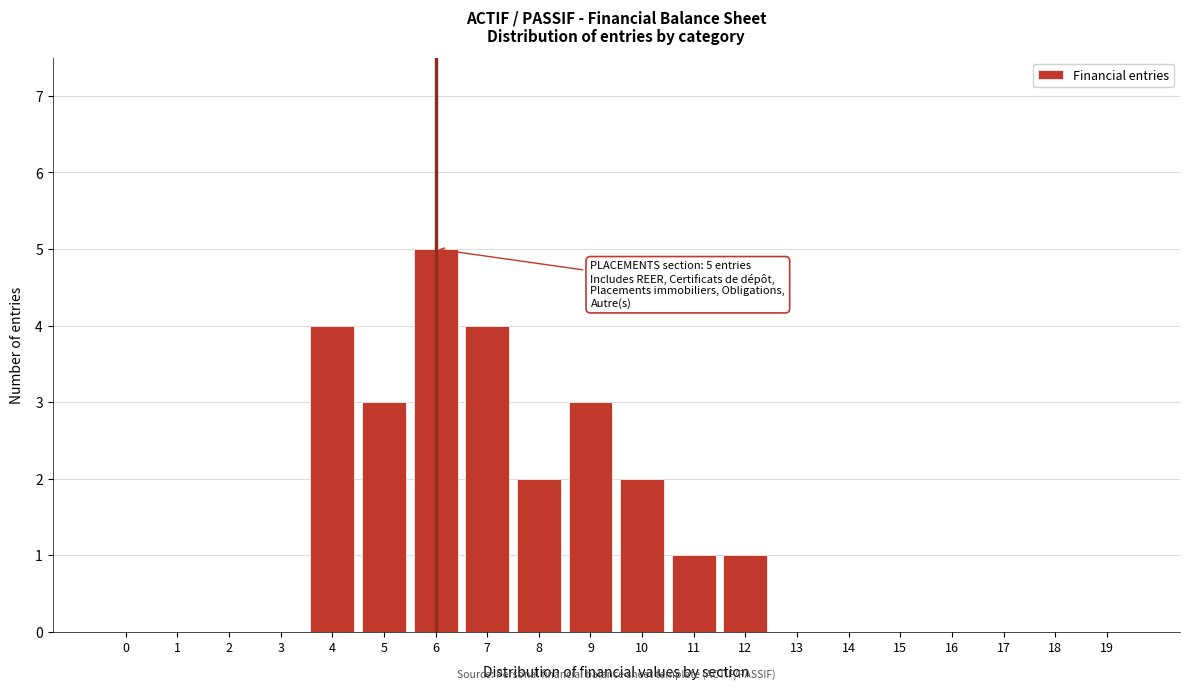

What is the sum of the values at 10 and 9?

5